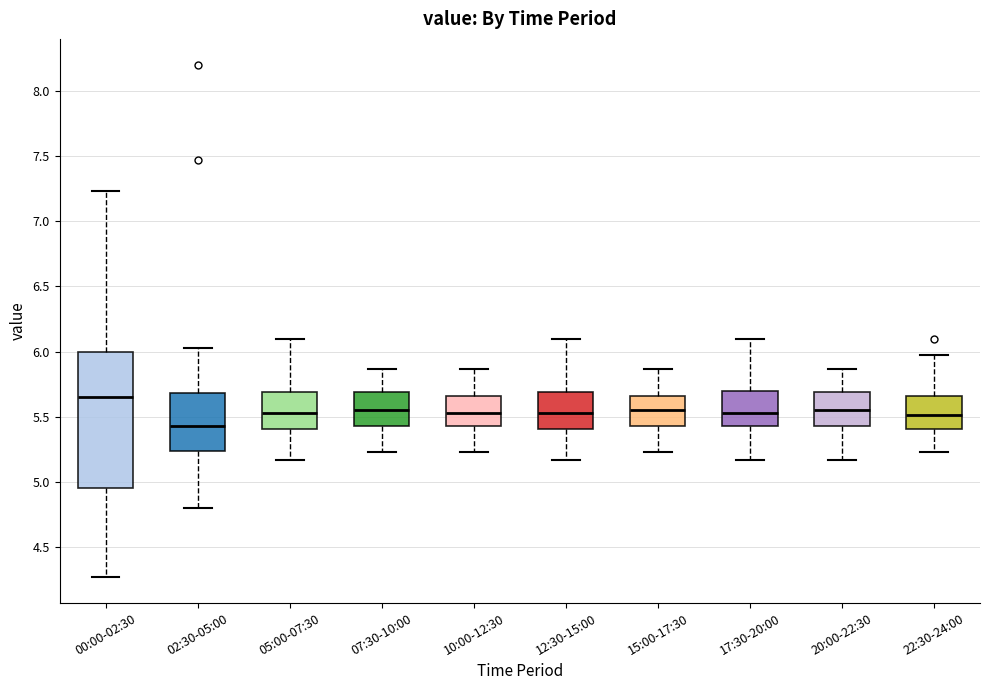

Which box is the tallest, from its lower edge to its upper edge?

00:00-02:30